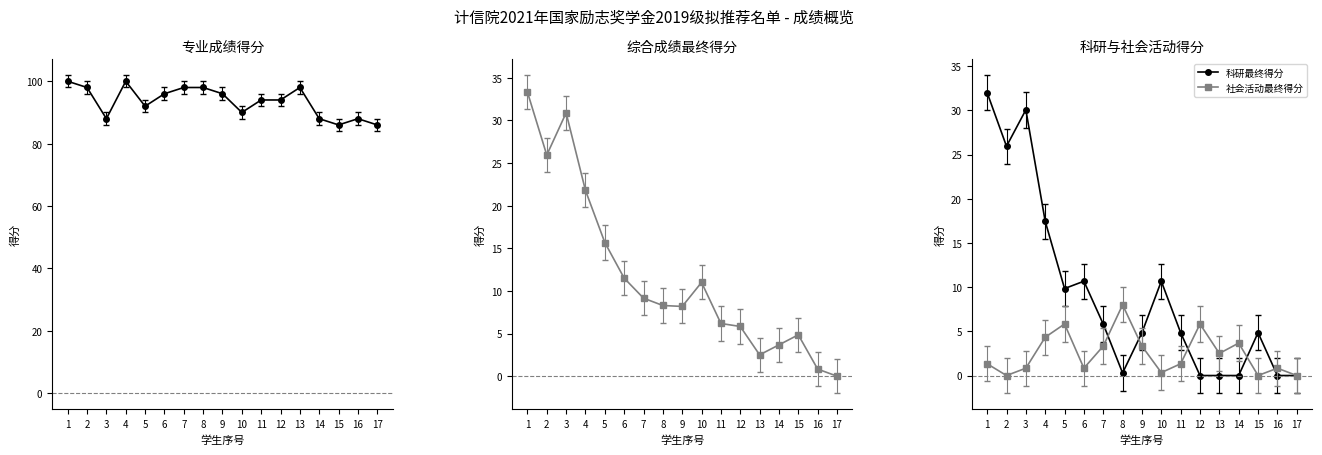

Rank the series at 2 from lowest to highest value.

社会活动最终得分, 综合成绩最终得分, 科研最终得分, 专业成绩得分